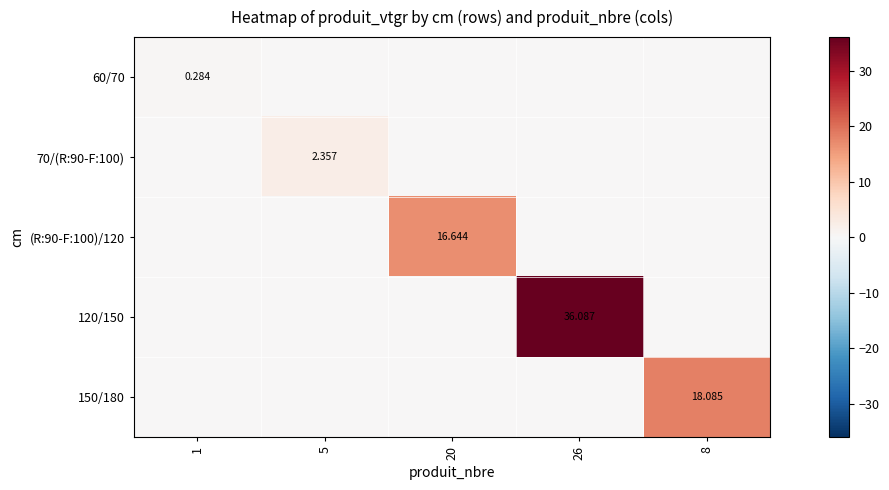

How many categories are shown in the chart?

5